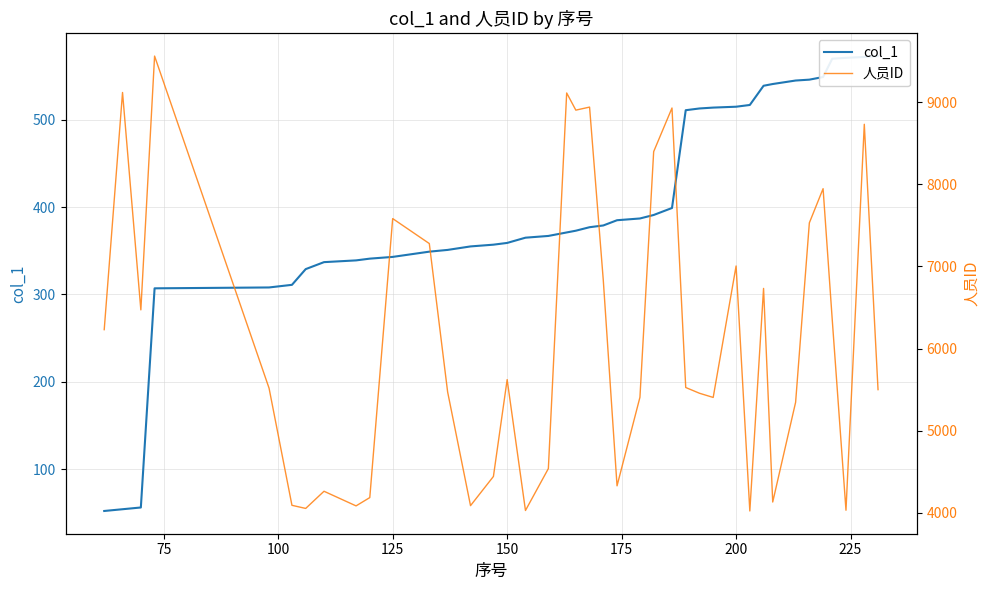

What is the total value across all series at 125?

7926